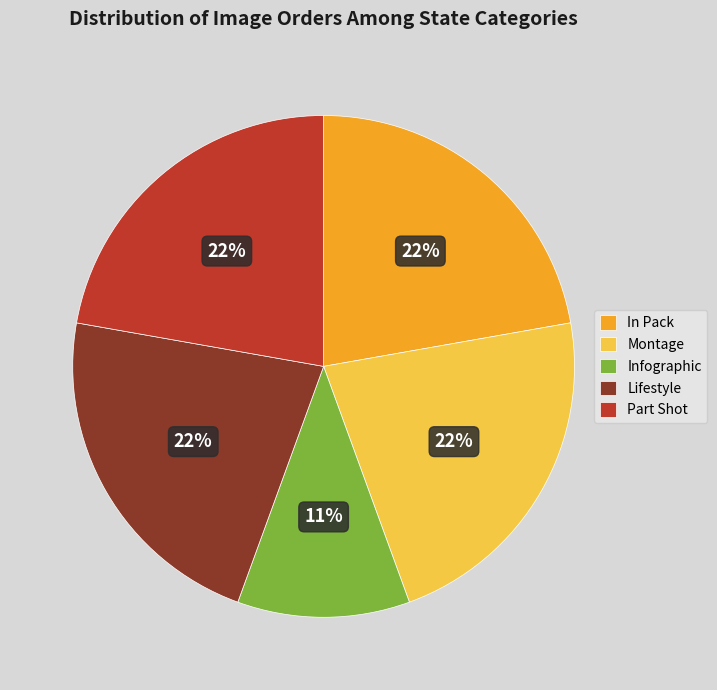

To the nearest percent, what portion does In Pack represent?

22%